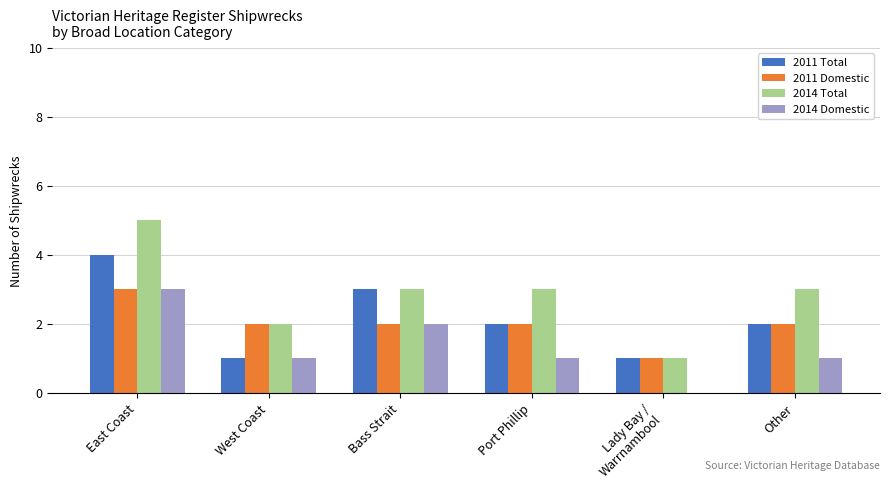

What is the highest value of the 2011 Total series?

4